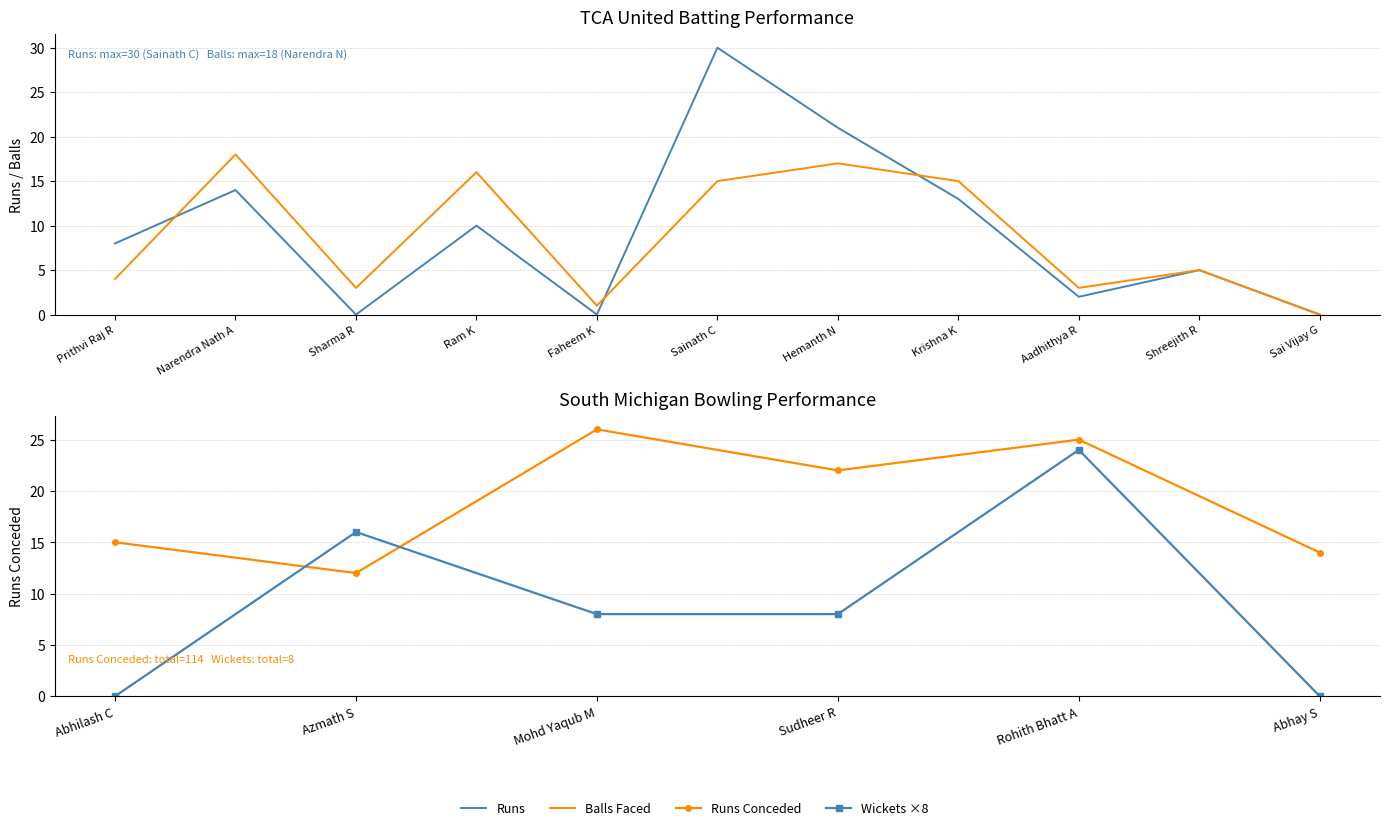

How many data points in TCA United Batsmen Runs are less than 8?

5